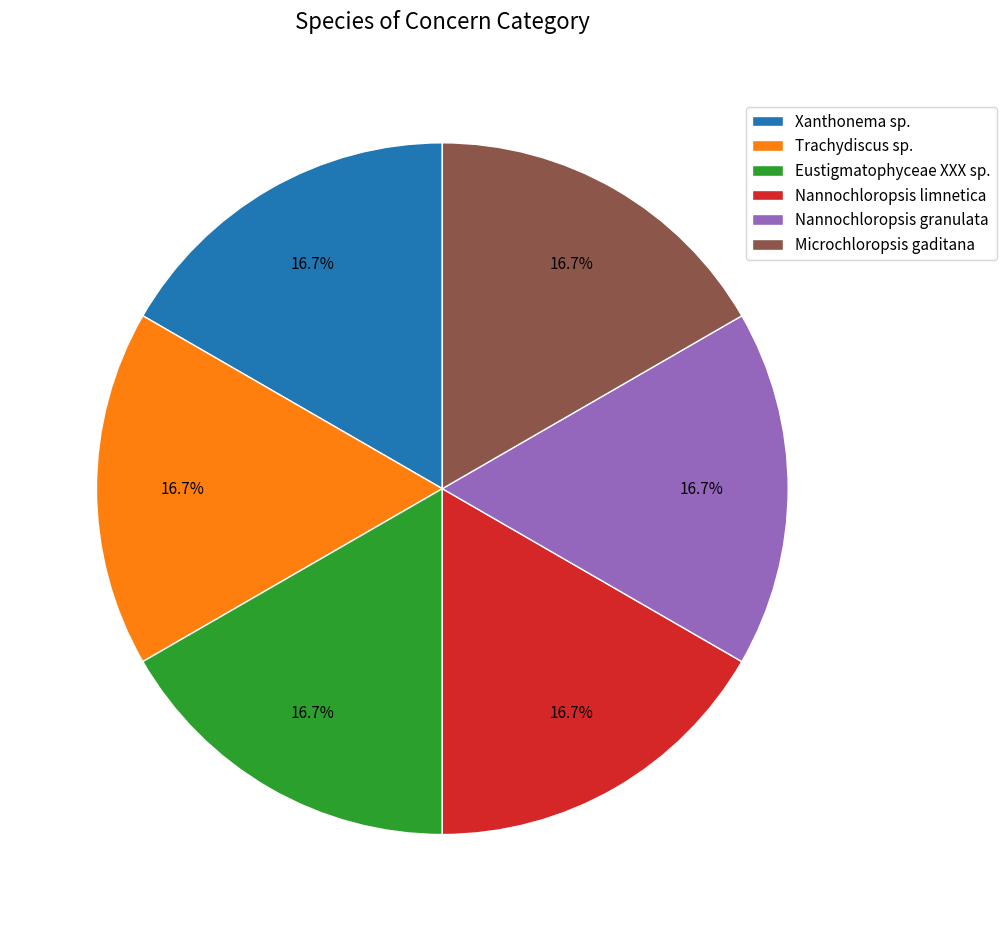

How many slices are in this pie chart?

6